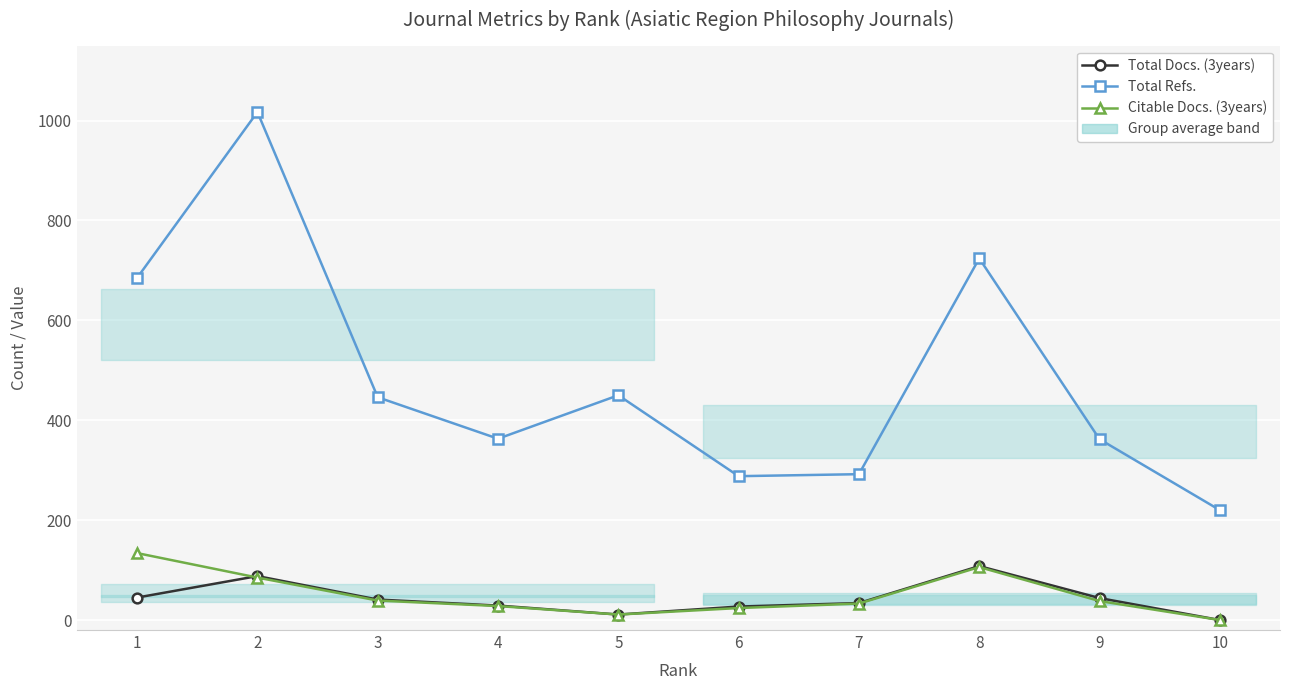

What is the total value across all series at 7?

359